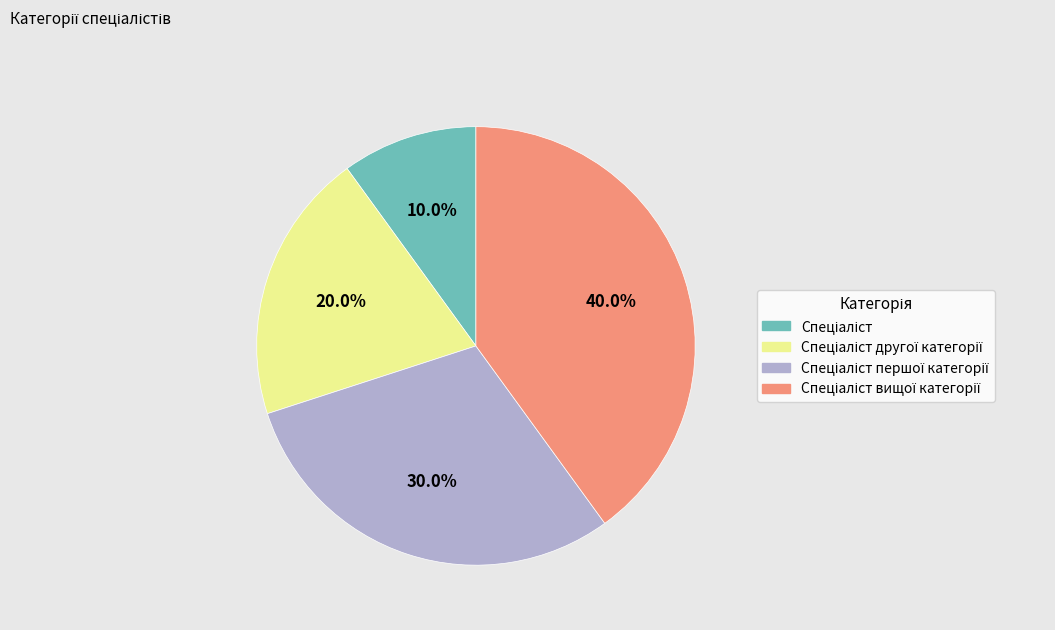

Does any single category account for the majority?

No